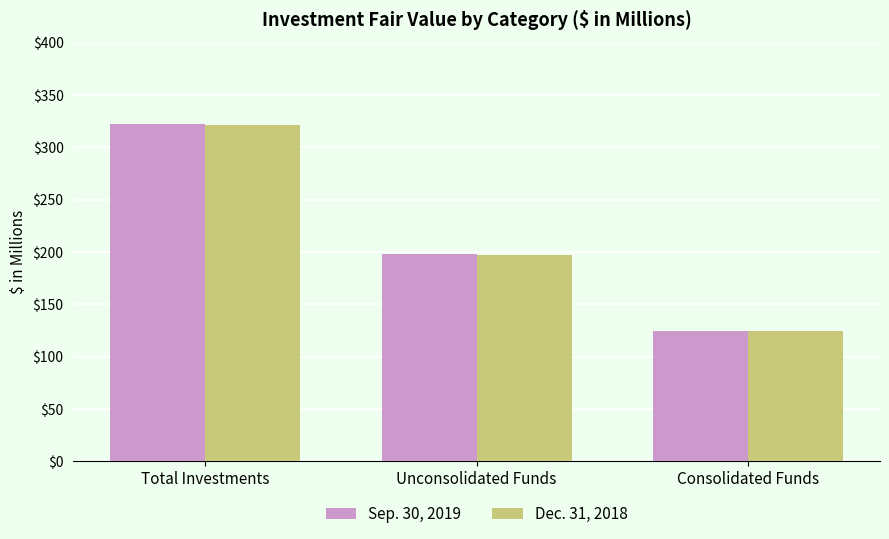

Reading left to right, transcribe all the data shown in this chart.

Sep. 30, 2019: Total Investments=322.4	Unconsolidated Funds=197.8	Consolidated Funds=124.6
Dec. 31, 2018: Total Investments=321.4	Unconsolidated Funds=196.6	Consolidated Funds=124.8